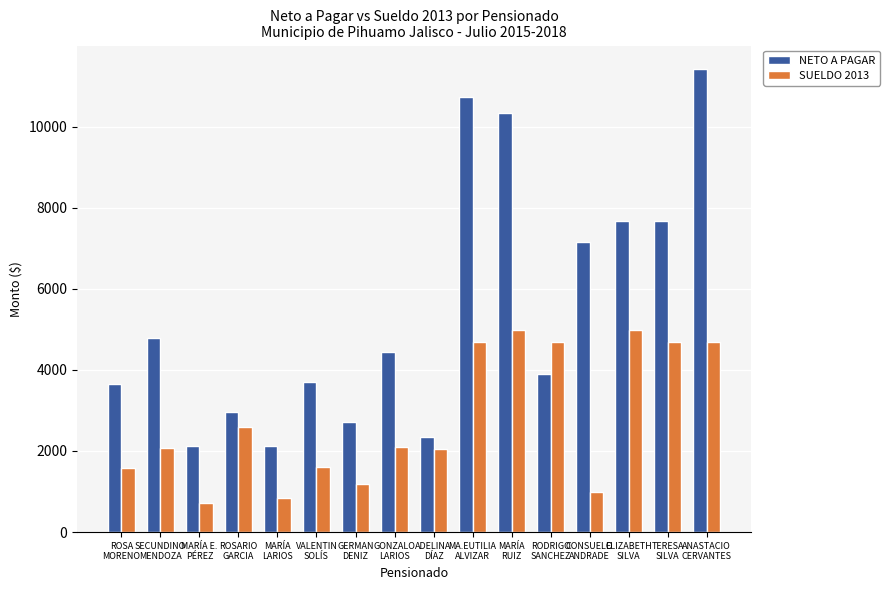

True or false: NETO A PAGAR has a value of 1905.5 at VALENTIN
SOLÍS.

False